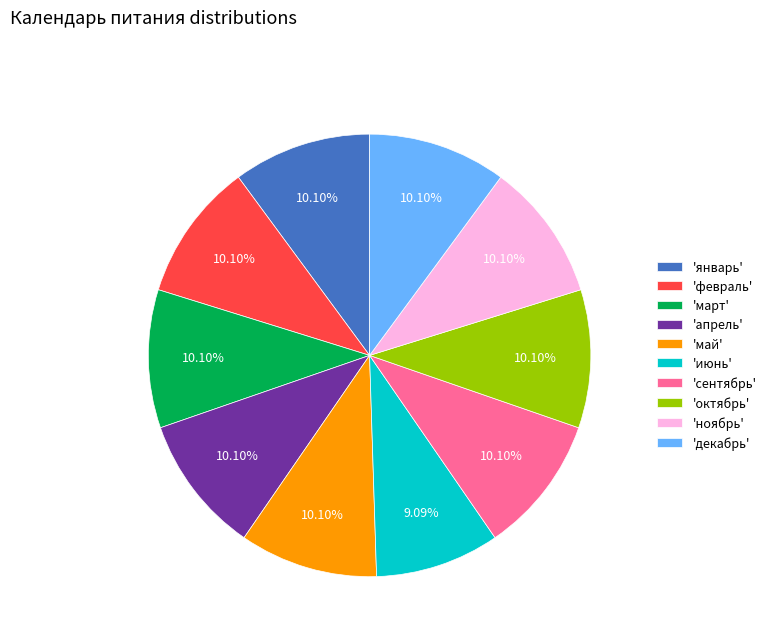

What is the smallest slice in the pie chart?

'июнь'